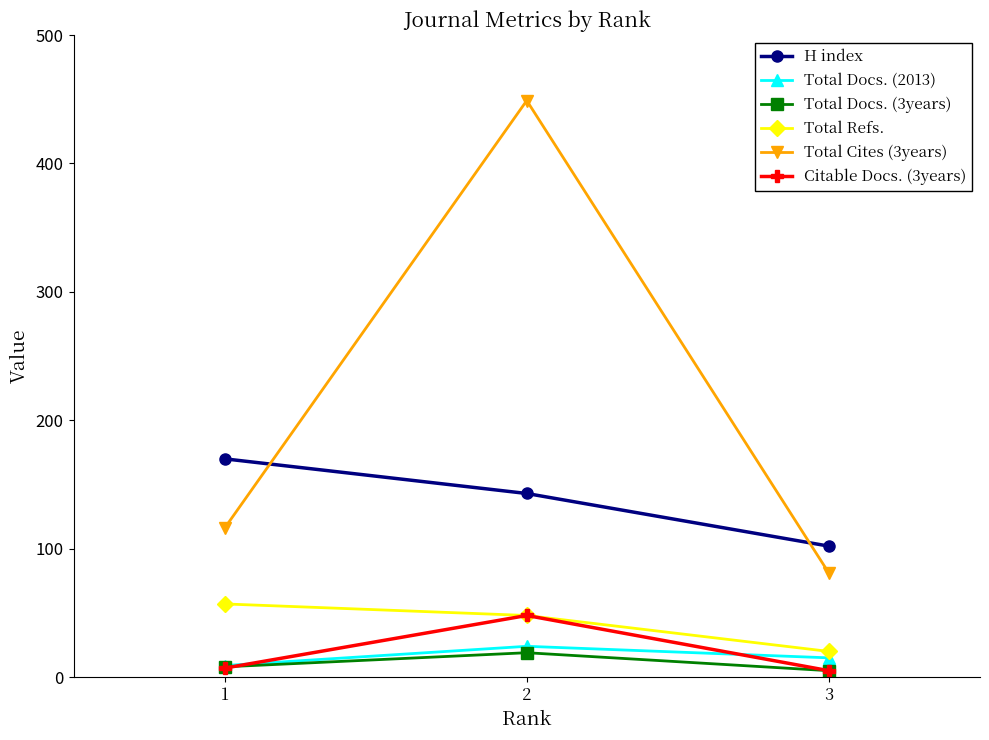

Reading left to right, list all the values displayed in this chart.

H index: 1=170	2=143	3=102
Total Docs. (2013): 1=9	2=24	3=15
Total Docs. (3years): 1=8	2=19	3=5
Total Refs.: 1=57	2=48	3=20
Total Cites (3years): 1=116	2=449	3=81
Citable Docs. (3years): 1=7	2=48	3=5